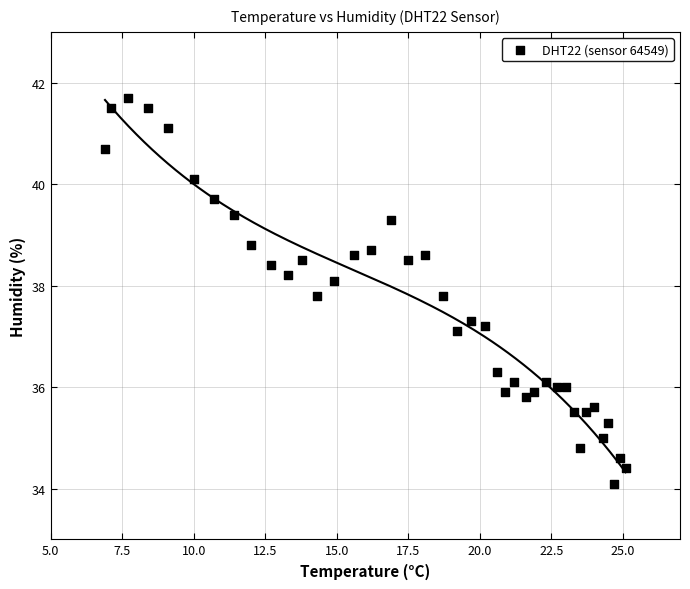

What Y value in the scatter plot is closest to 37?

37.1